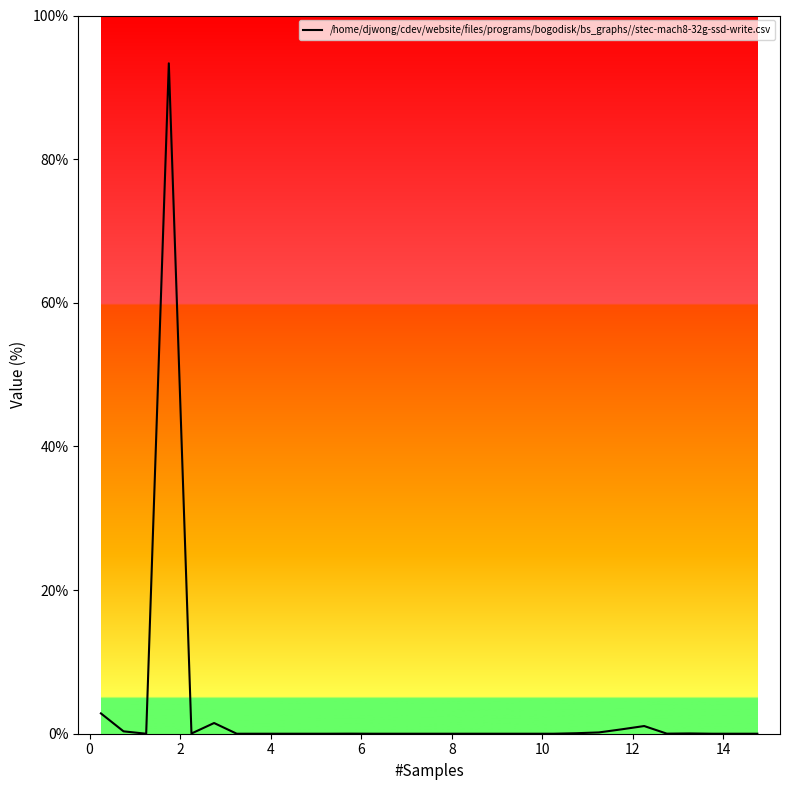

What is the difference between the maximum and minimum values?

93.3